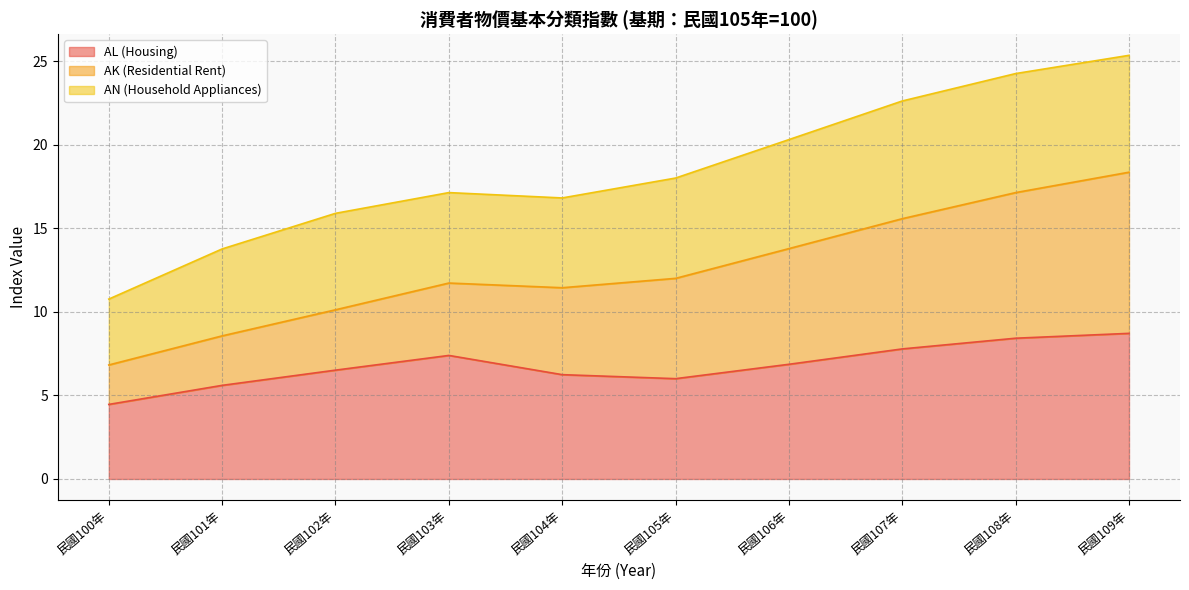

How many lines are shown in the chart?

3